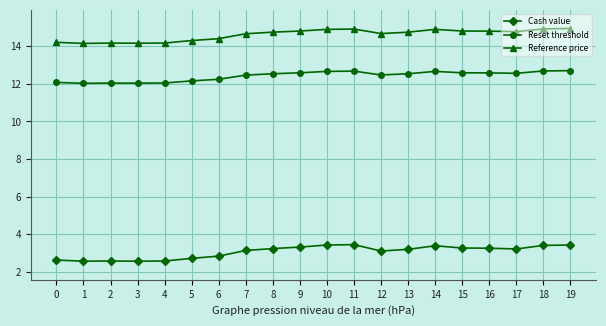

What is the minimum value shown in the chart?

2.6